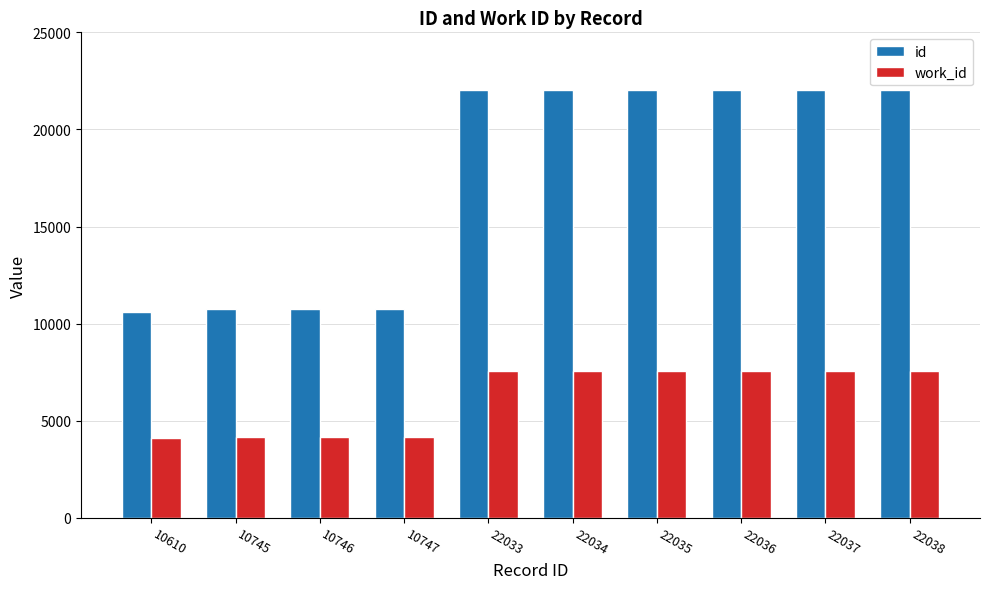

What is the sum of all id values?

175061